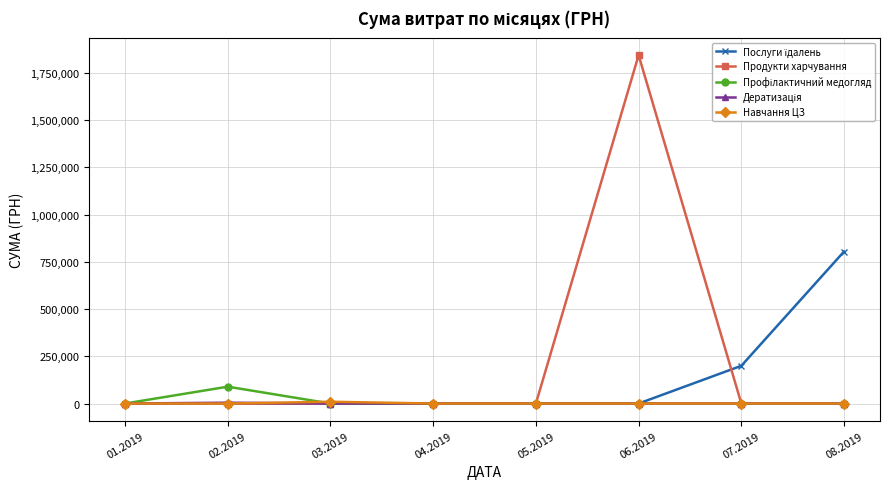

Which series has the widest spread of values?

Продукти харчування